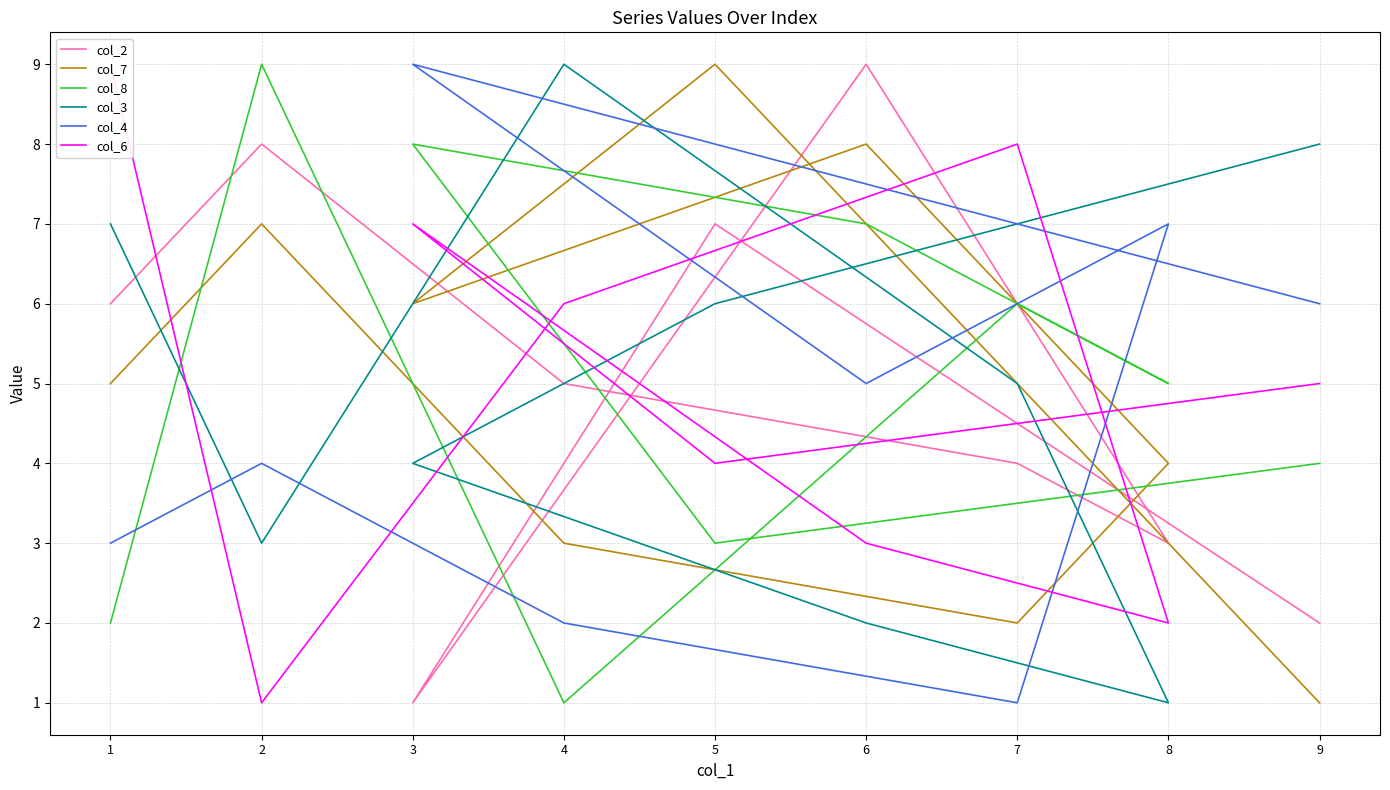

What is the minimum value for col_8?

1